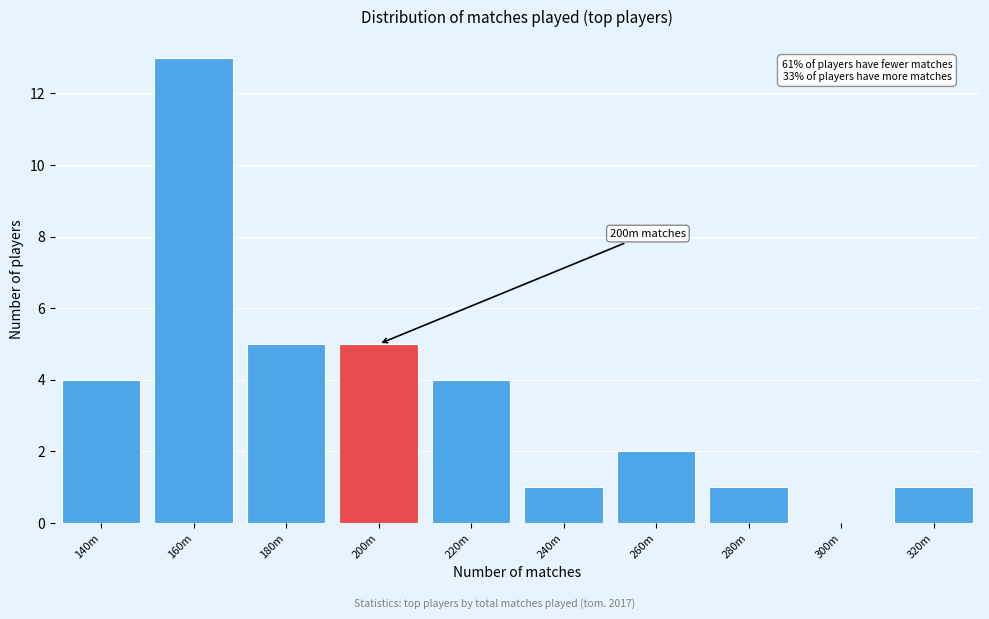

Reading right to left, transcribe all the data shown in this chart.

320m=1	300m=0	280m=1	260m=2	240m=1	220m=4	200m=5	180m=5	160m=13	140m=4